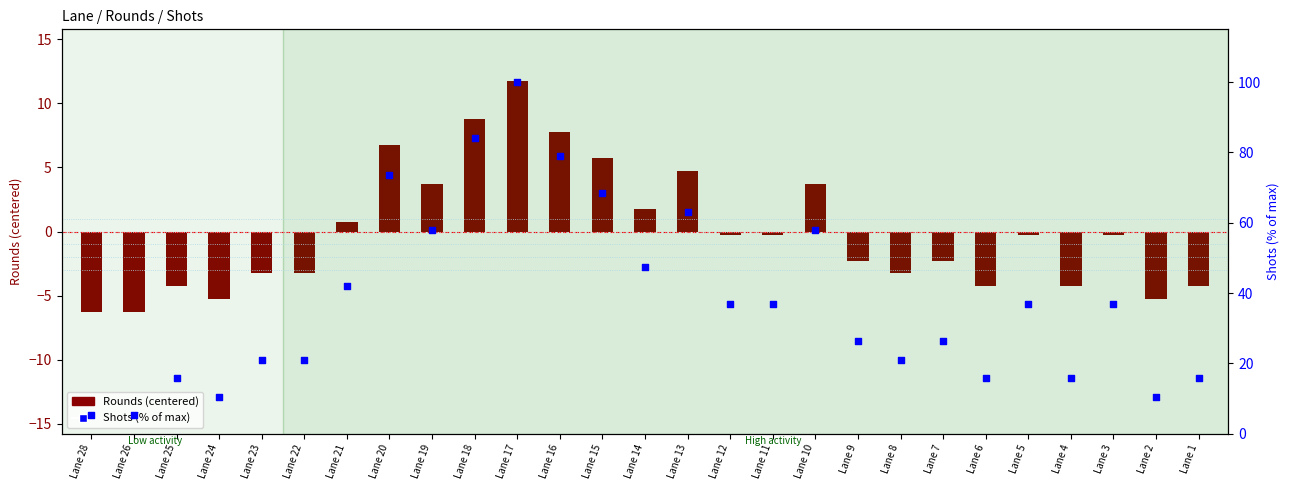

Which series has the largest total across all categories?

Shots % of max